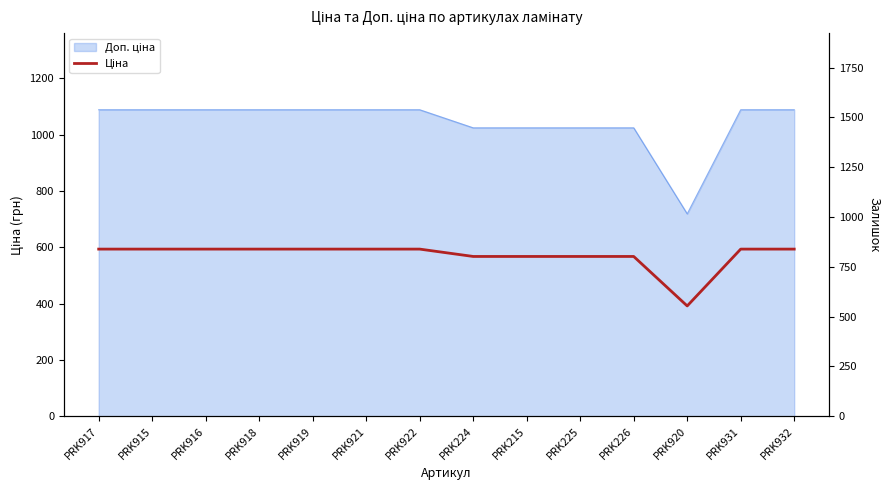

Reading left to right, transcribe all the data shown in this chart.

593.8	593.8	593.8	593.8	593.8	593.8	593.8	567.7	567.7	567.7	567.7	391.9	593.8	593.8